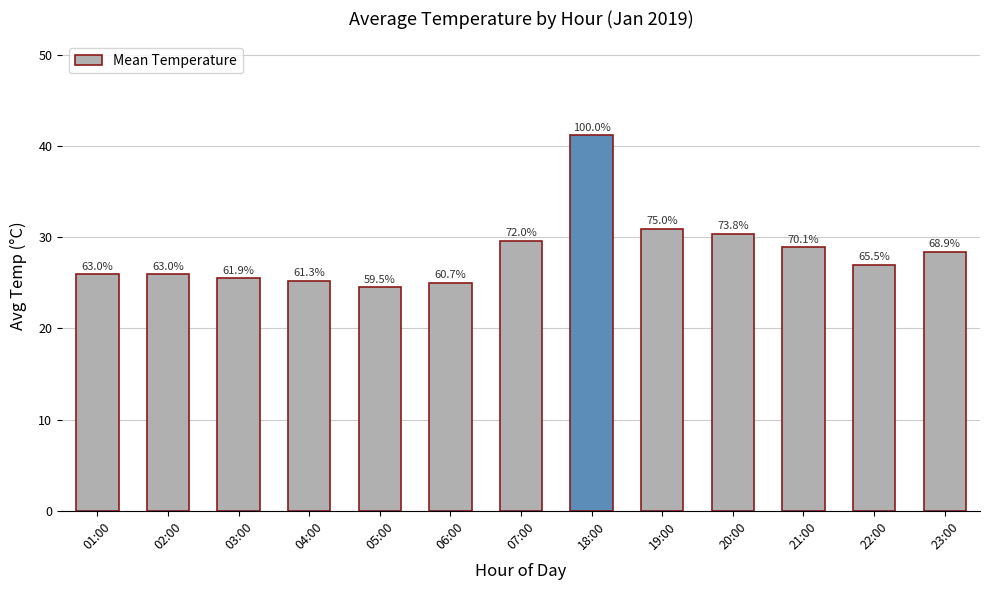

Read the value at 03:00.

25.5